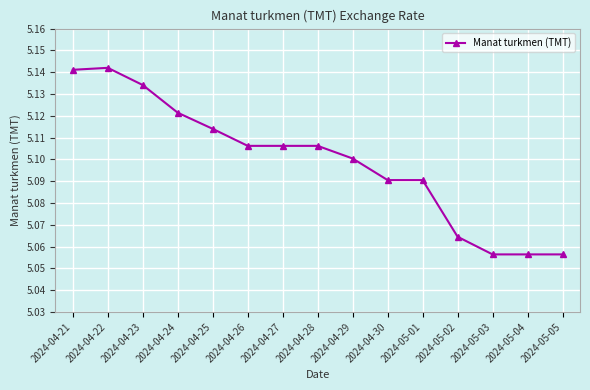

What is the ratio of the value at 2024-04-26 to the value at 2024-05-02?

1.0